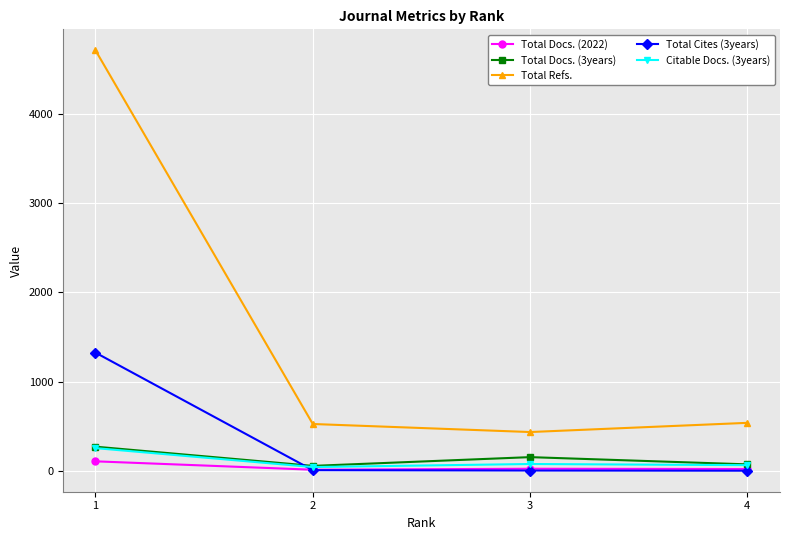

True or false: Total Refs. and Total Docs. (3years) intersect in this chart.

False